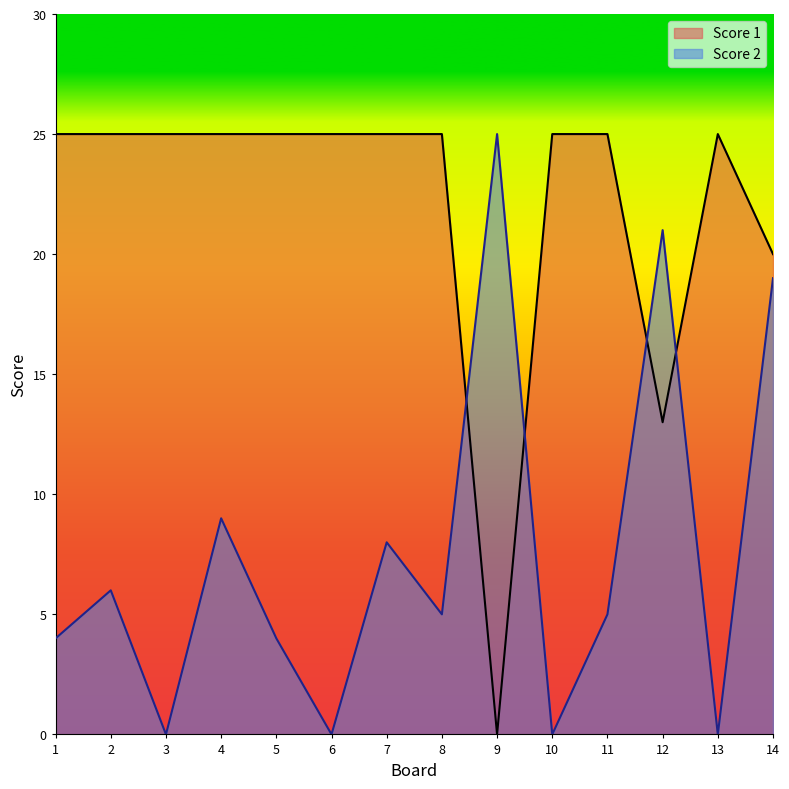

What is the difference between the Score 2 values at 5 and 4?

5